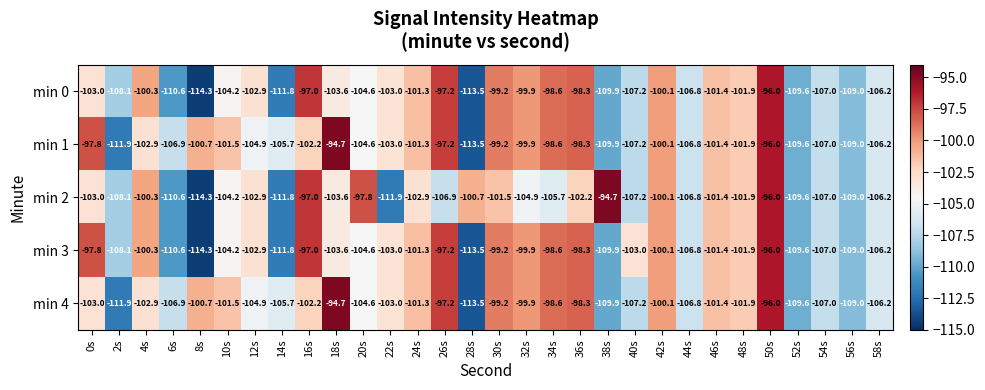

At which label does min 1 first exceed -102?

0s